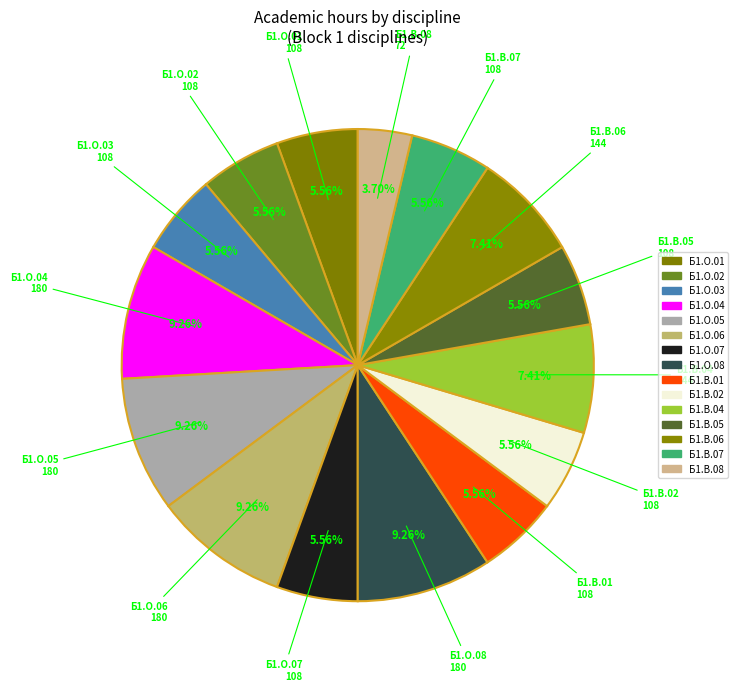

To the nearest percent, what percentage of the pie is Б1.О.02?

6%